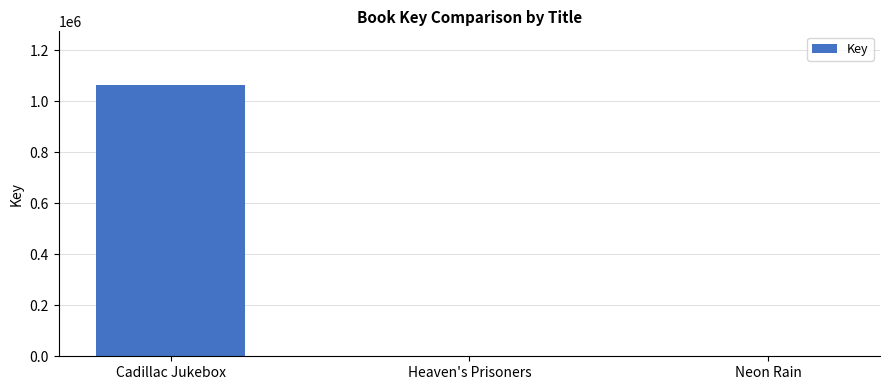

What is the maximum value shown in the chart?

1061675